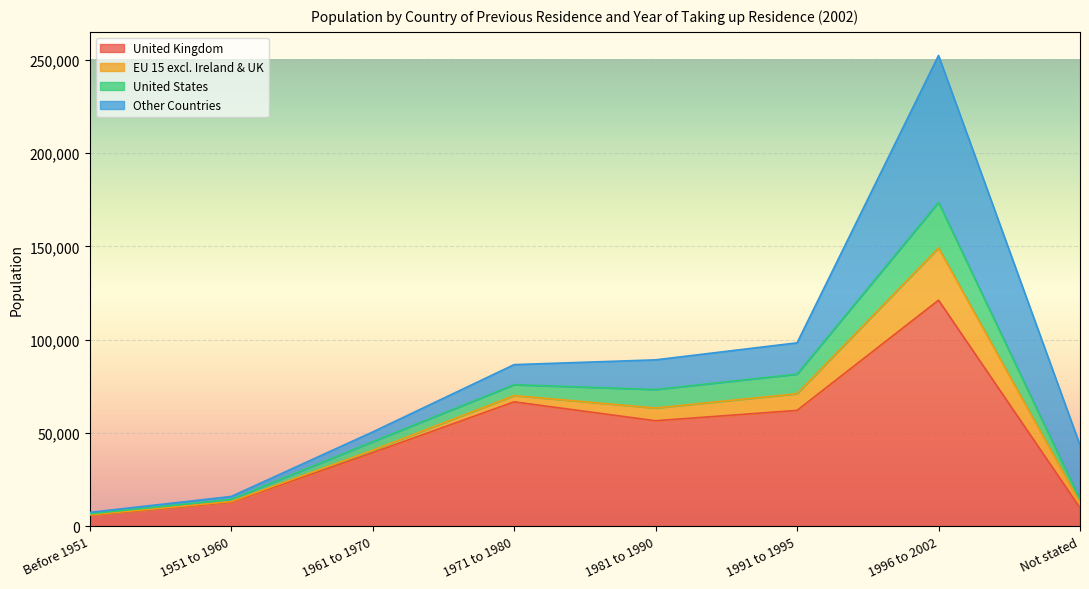

What is the lowest value of the United Kingdom series?

5980